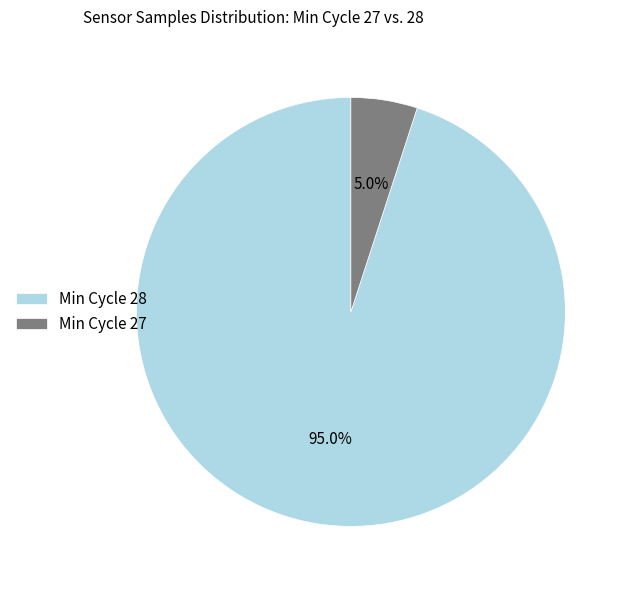

Count the number of slices in the pie.

2